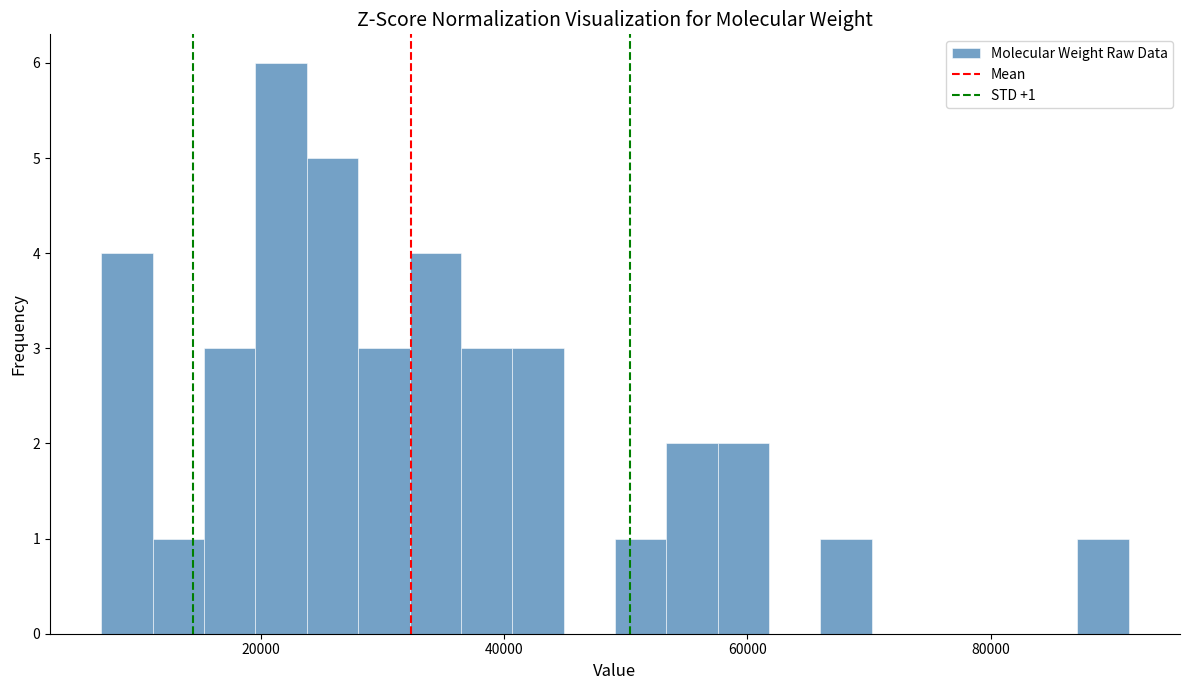

Around what value on the x-axis is the tallest bar? Give the approximate position of its centre, as read against the axis.

22000